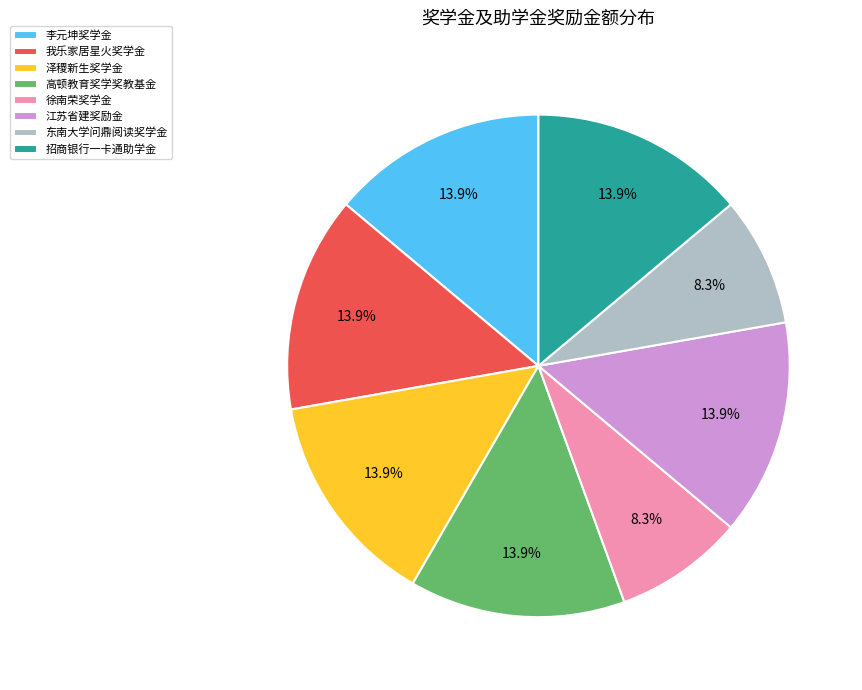

Approximately how many times larger is the value at 高顿教育奖学奖教基金 compared to 泽稷新生奖学金?

1.0